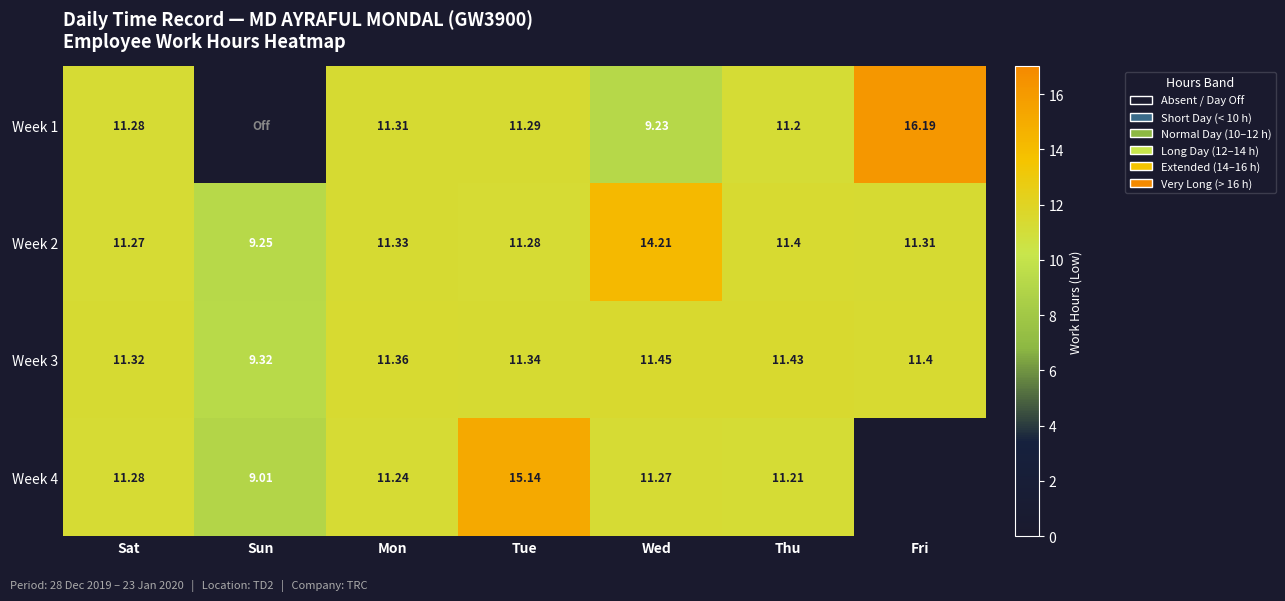

Is the value of Week 3 at Sun greater than the value of Week 4 at Sun?

Yes